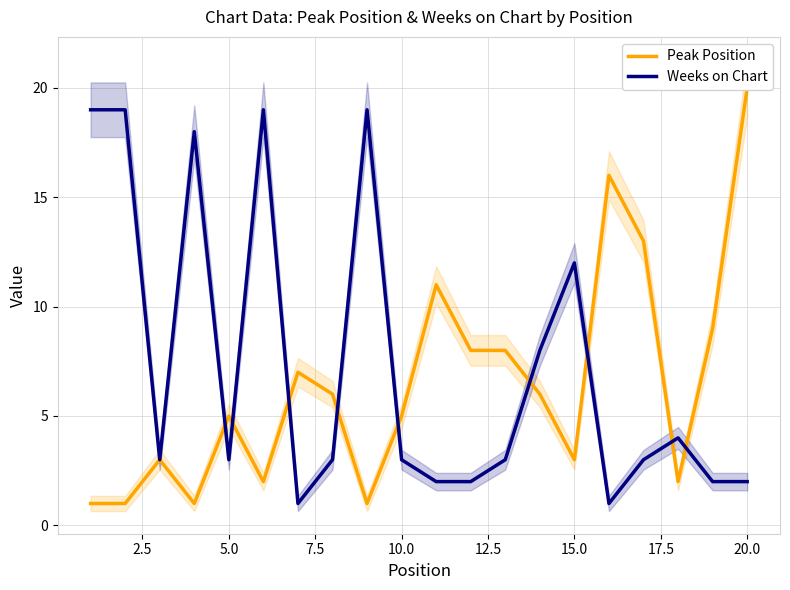

Does the chart display data point markers on the line(s)?

No